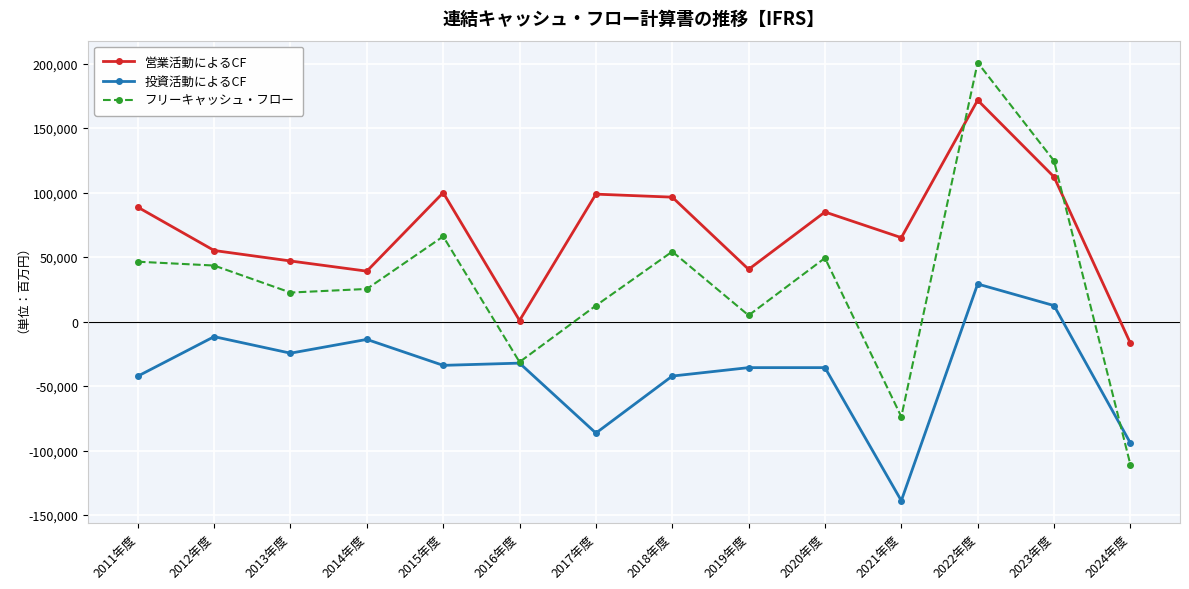

Does the chart have visible grid lines?

Yes